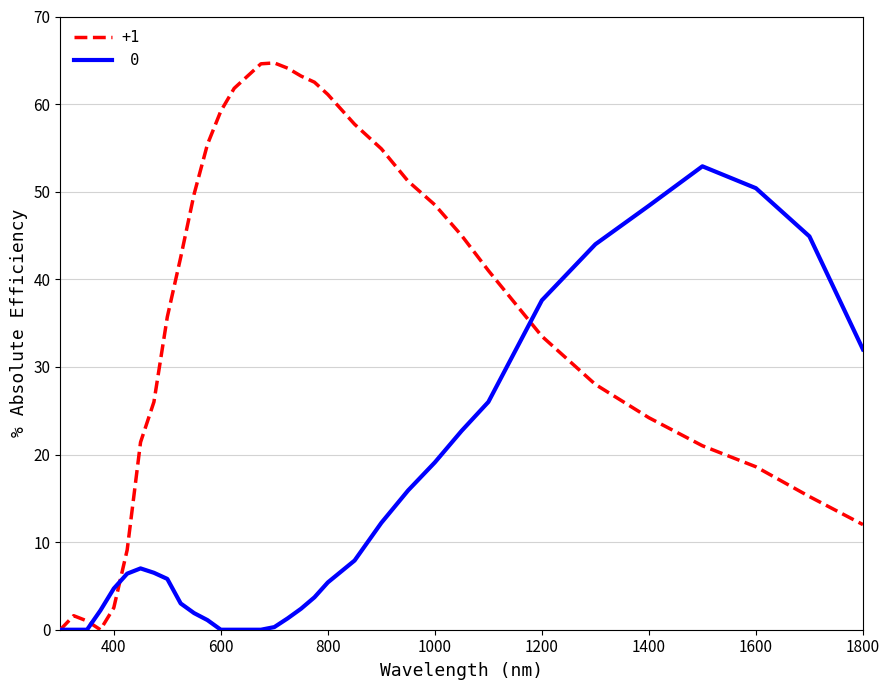

What is the greatest value displayed?

64.7